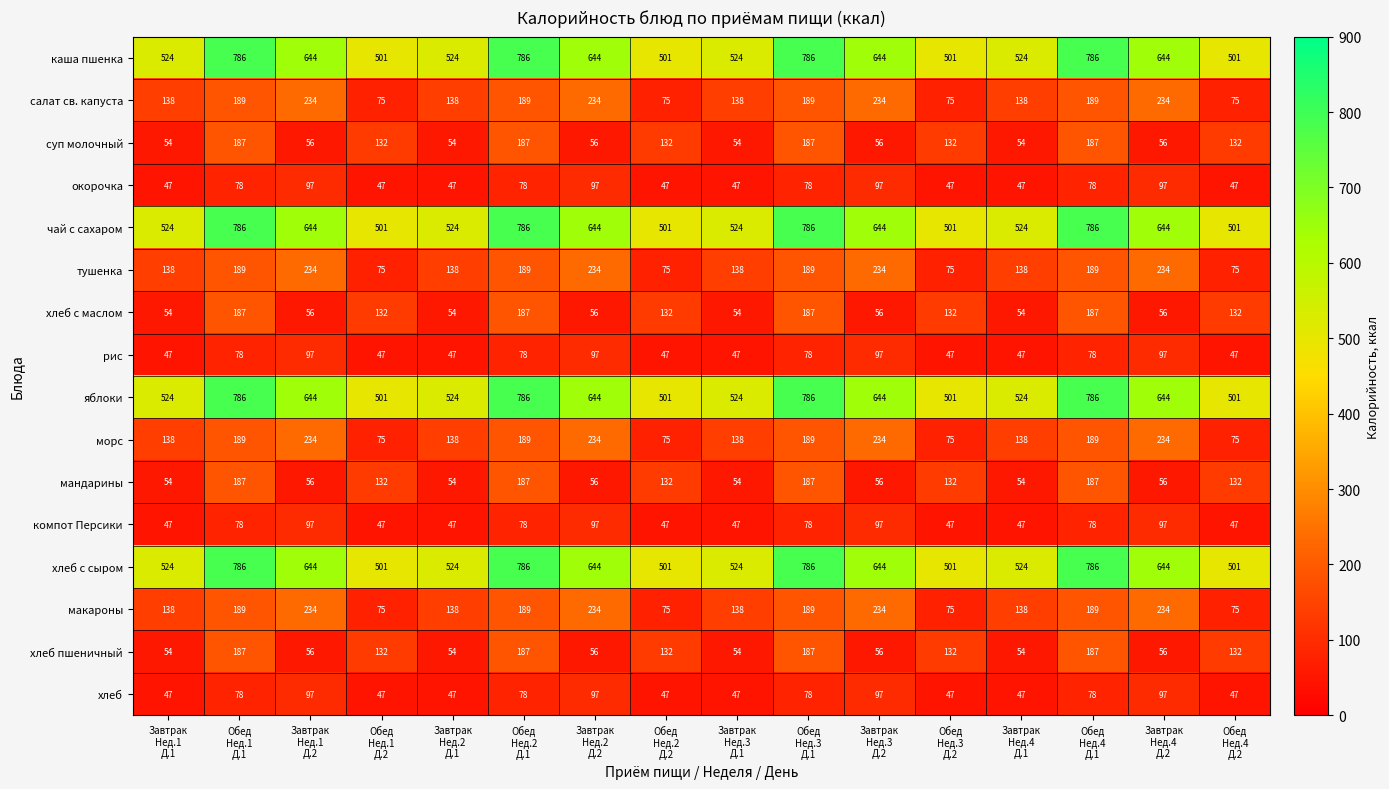

At how many categories does at least one series exceed 163?

16